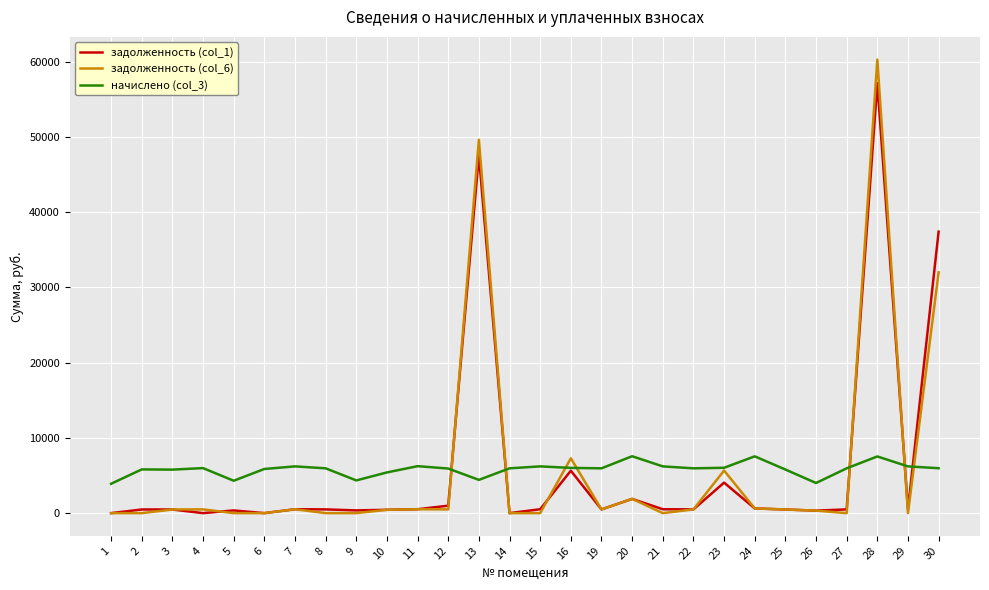

Is the value of задолженность (col_1) at 5 greater than the value of начислено (col_3) at 23?

No